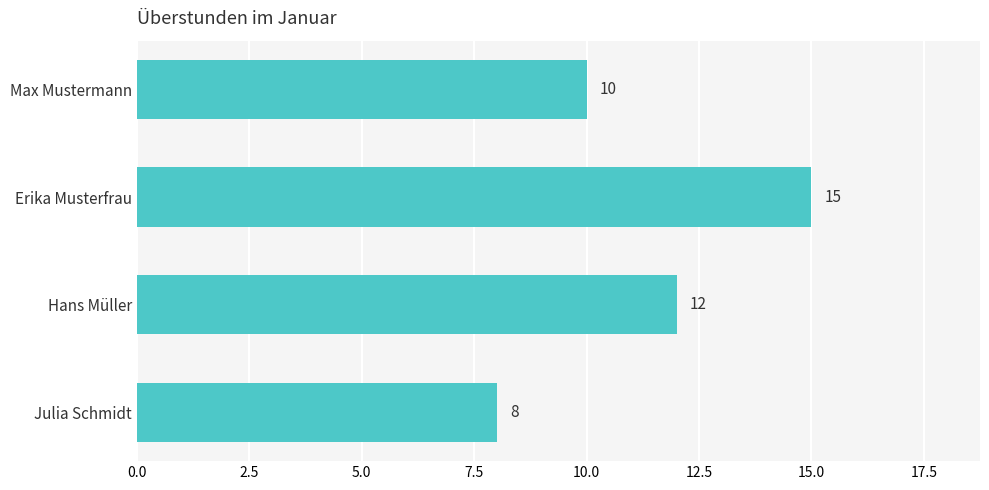

Read the value at Hans Müller.

12